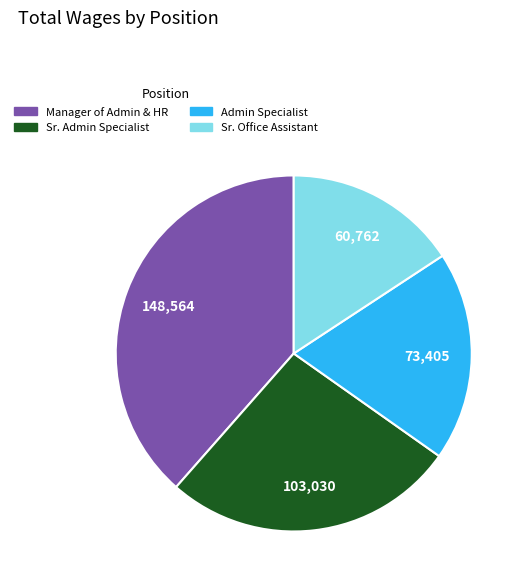

Is there a majority slice in this chart?

No